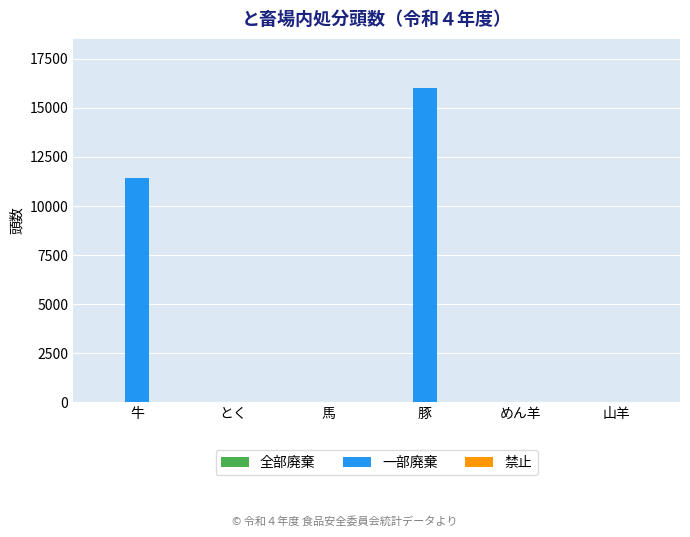

Which label corresponds to the largest value in the chart?

豚